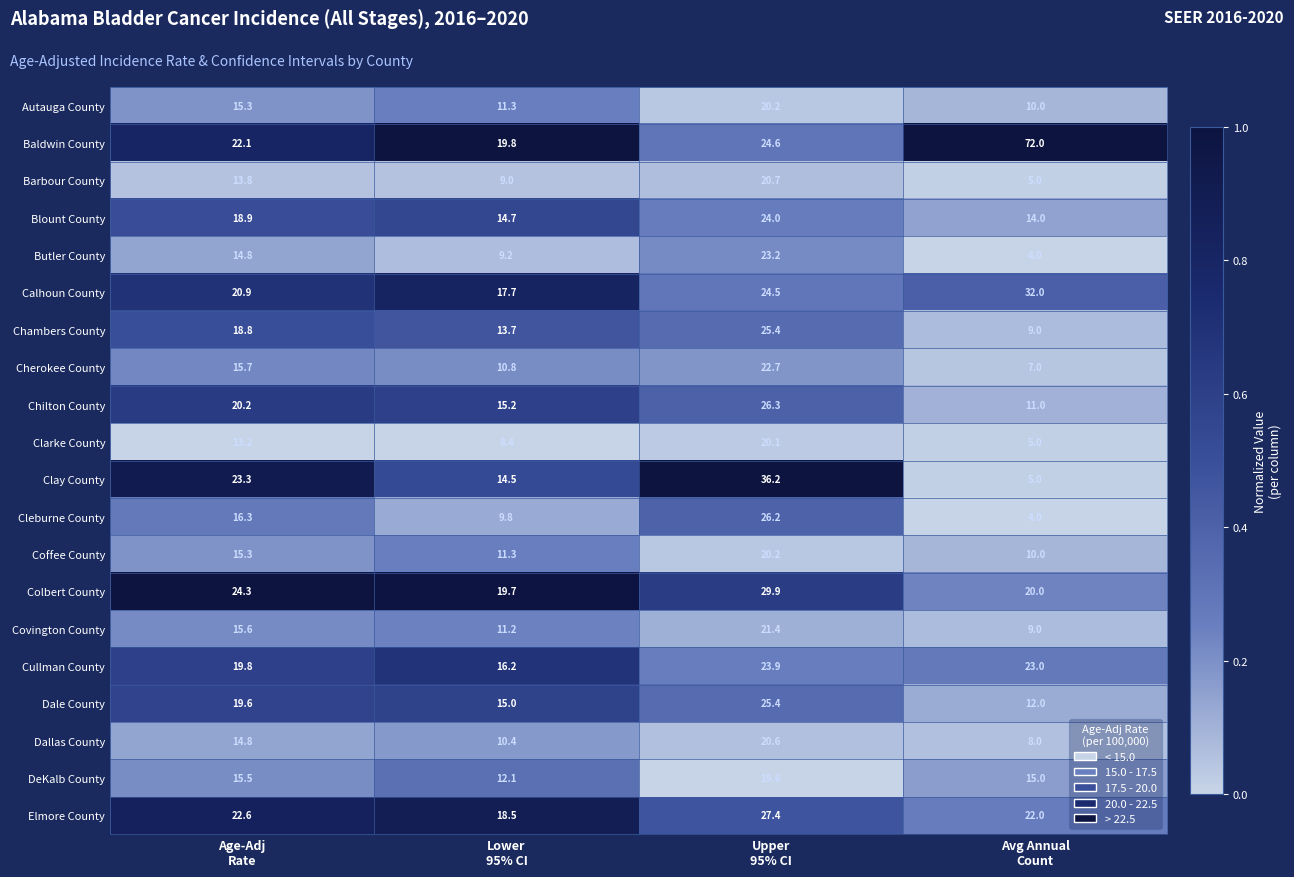

At which category is the sum across all series the highest?

Upper
95% CI